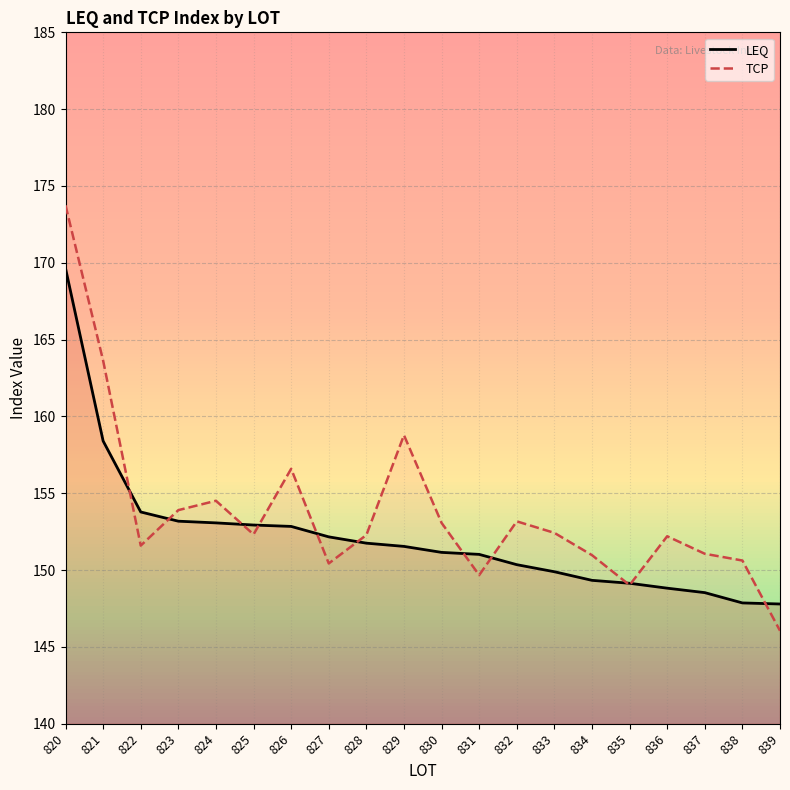

Where does the TCP series first go above 152?

820